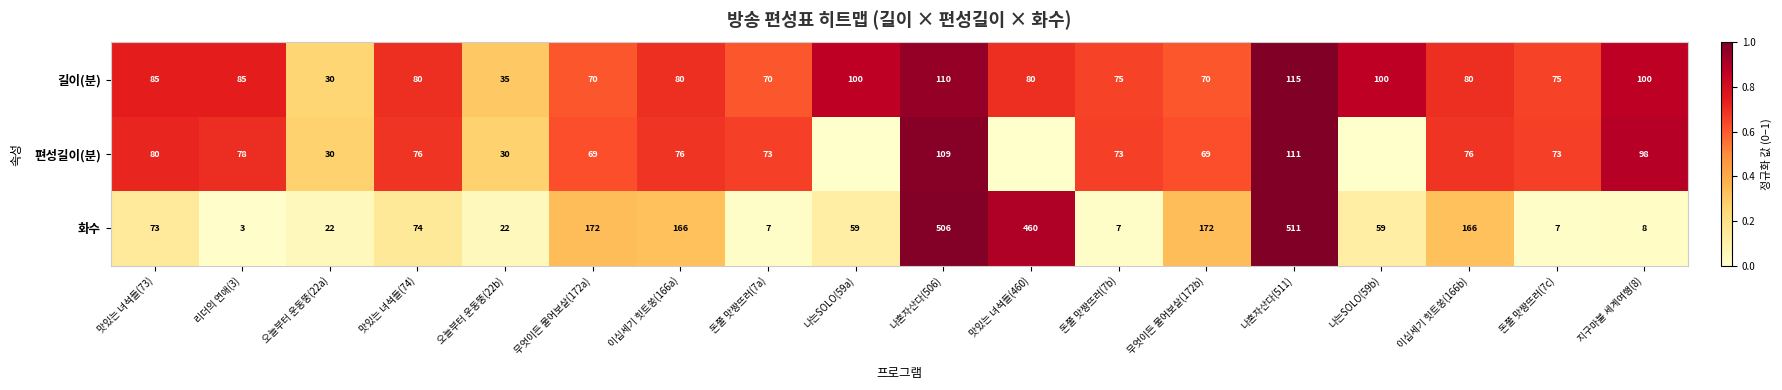

Is it true that 편성길이(분) equals 0.2 at 리더의 연애(3)?

False